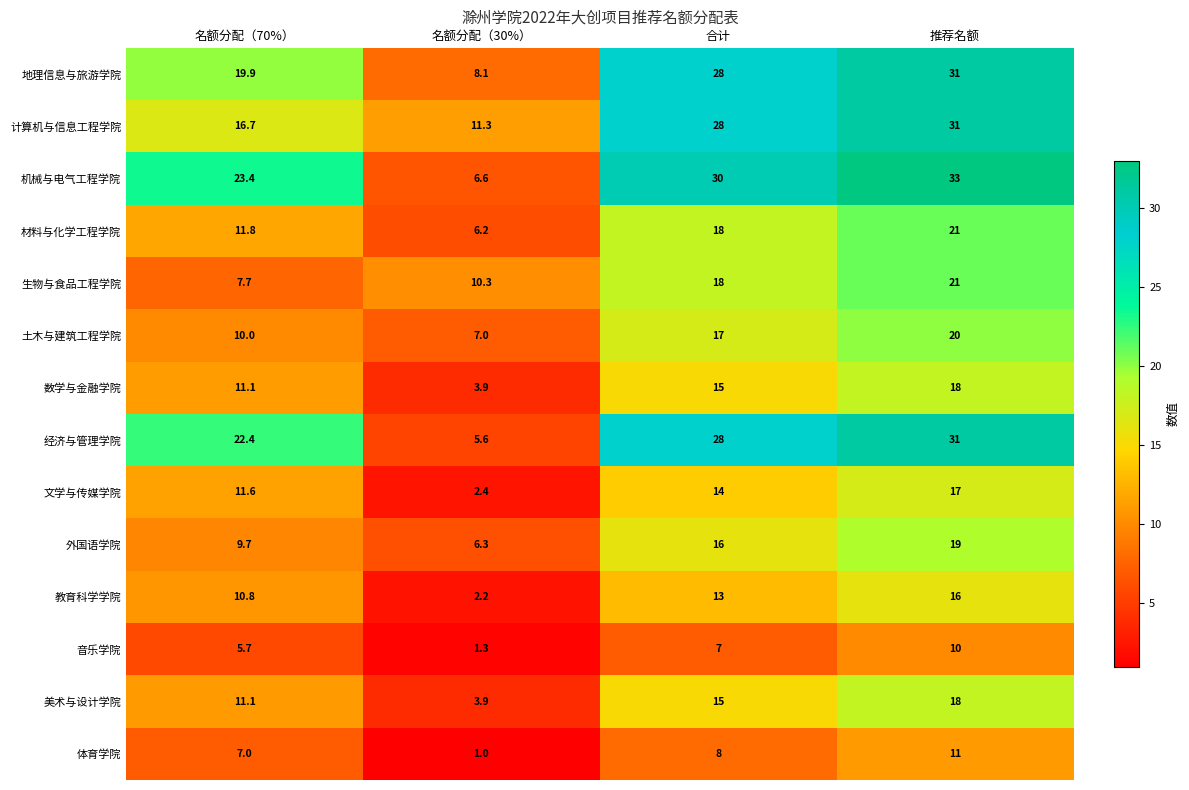

What value does the 美术与设计学院 series have at 推荐名额?

18.0